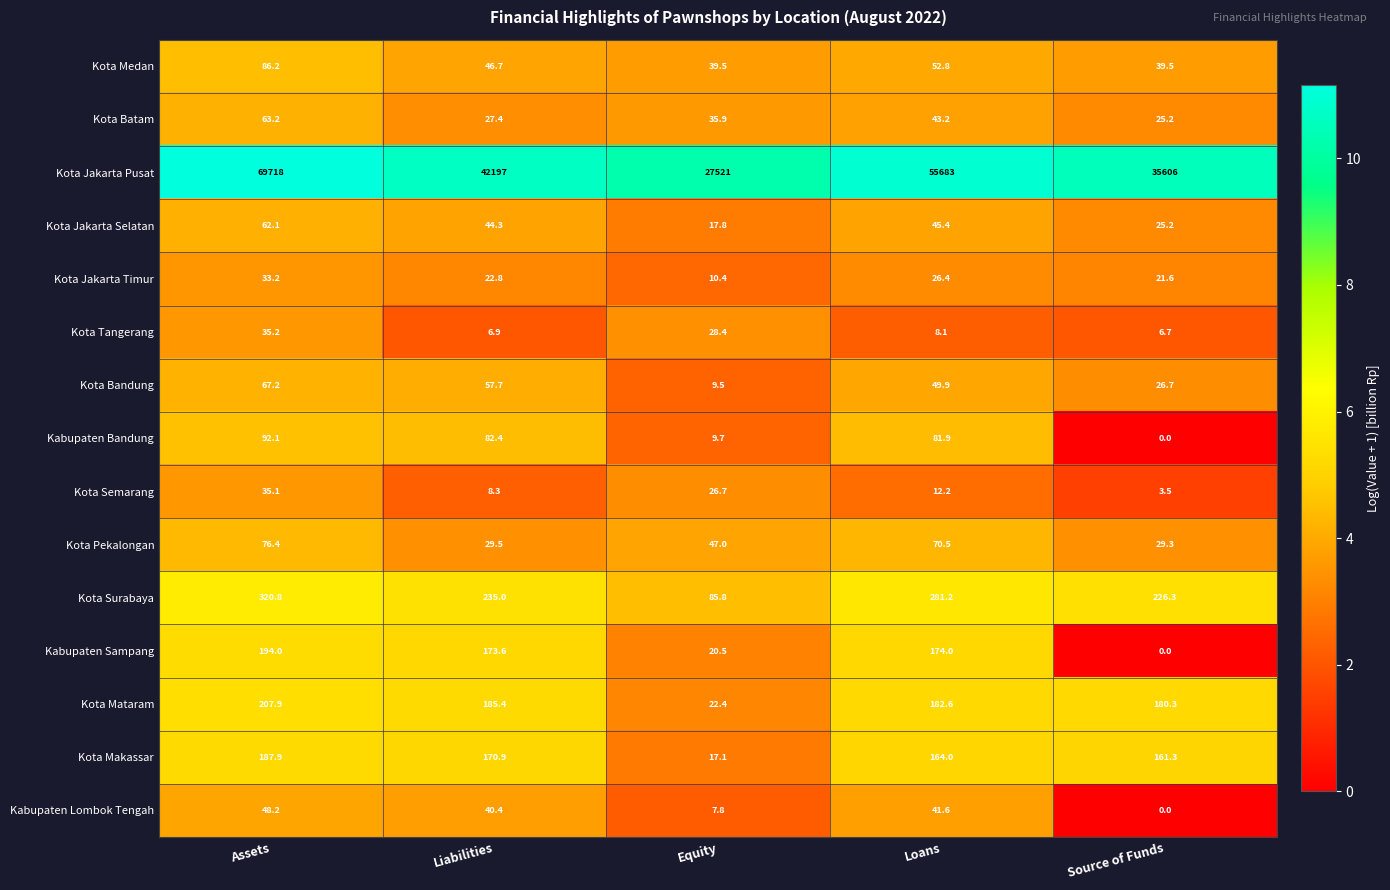

True or false: Kota Pekalongan has a value of 29.3 at Source of Funds.

True